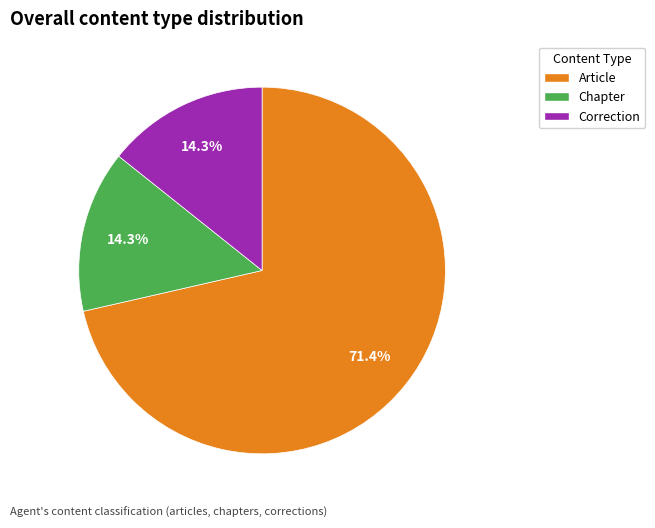

What percentage is NOT represented by Article?

28.6%